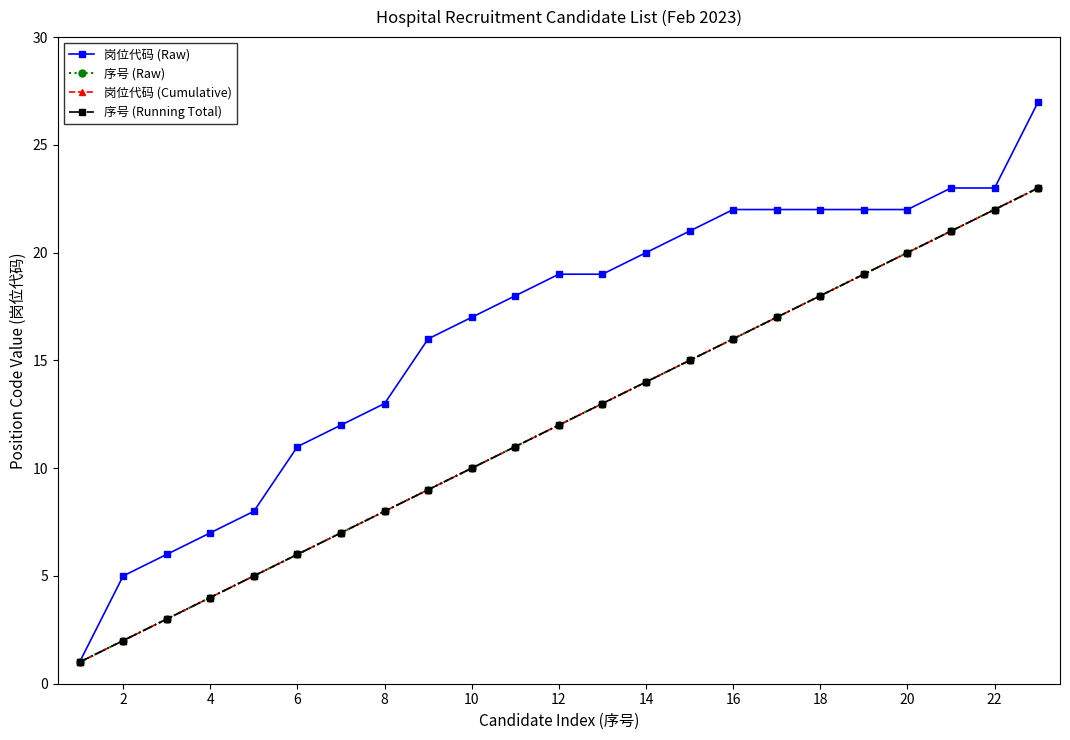

True or false: 序号 (Raw) has more than 2 interior local peaks.

False